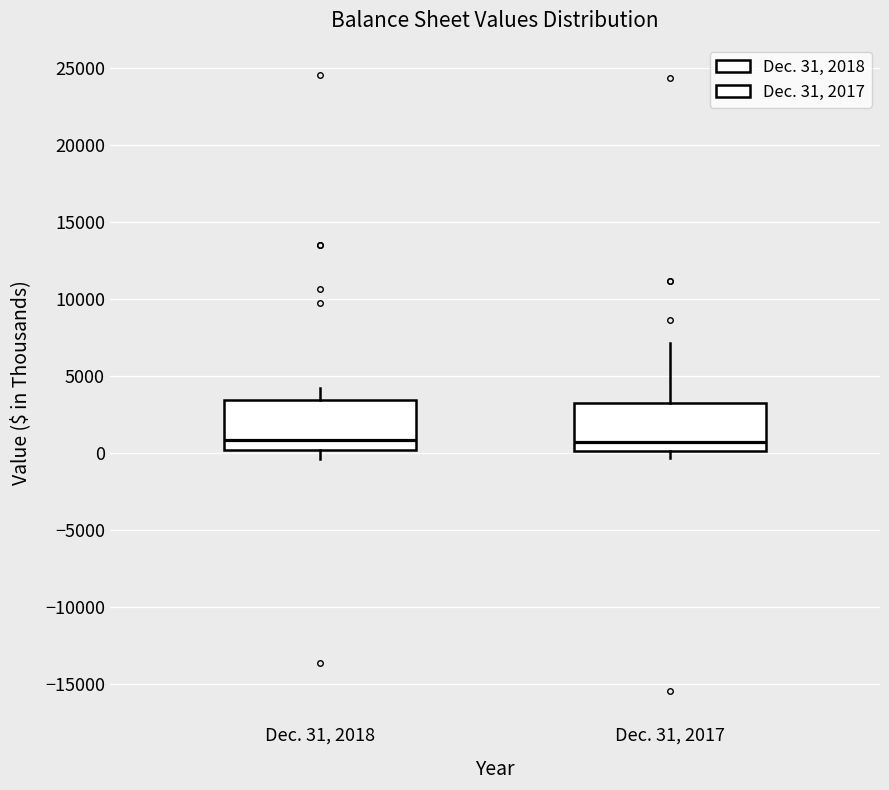

Reading left to right, transcribe this box plot: for each box, give where its median line is, the range the box spans, and where its two whiskers end, as read against the y-axis. The values are not printed on the chart, so give them approximately, as read against the axis.

Dec. 31, 2018: median 1000, box 0 to 3500, whiskers -500 to 4000
Dec. 31, 2017: median 500, box 0 to 3000, whiskers -500 to 7000